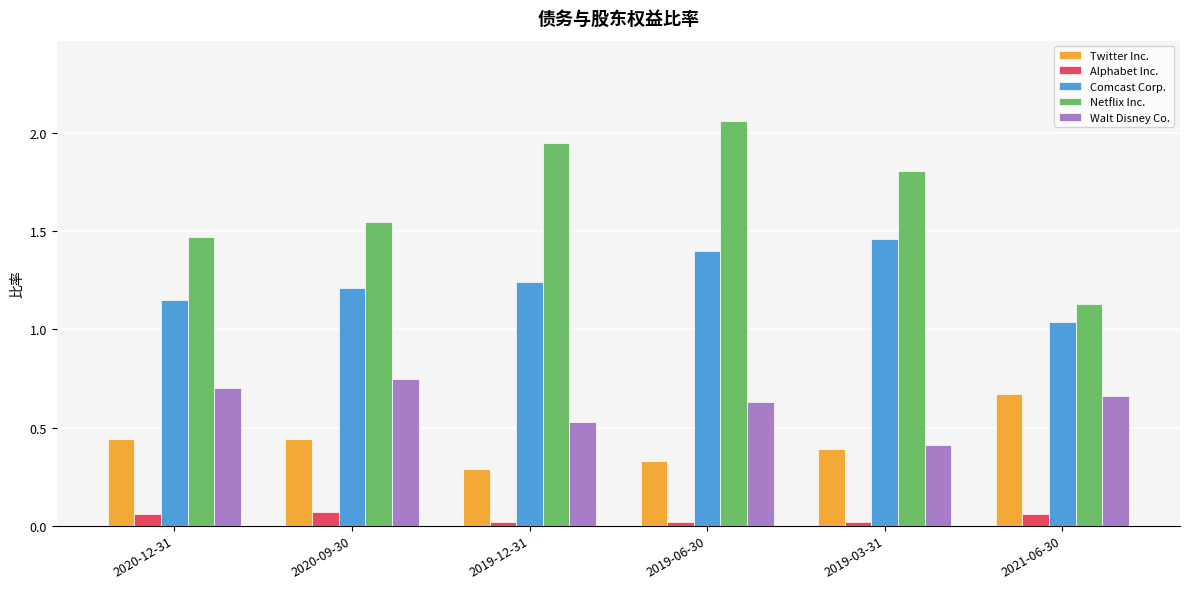

At 2019-06-30, list the series in order from largest to smallest.

Netflix Inc., Comcast Corp., Walt Disney Co., Twitter Inc., Alphabet Inc.